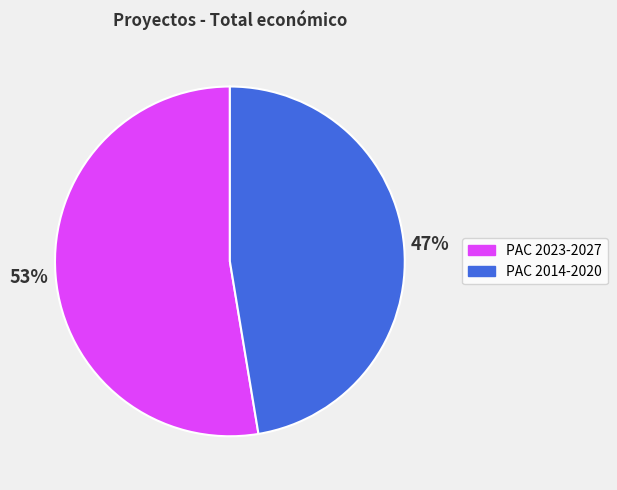

To the nearest percent, what is the average slice percentage?

50%